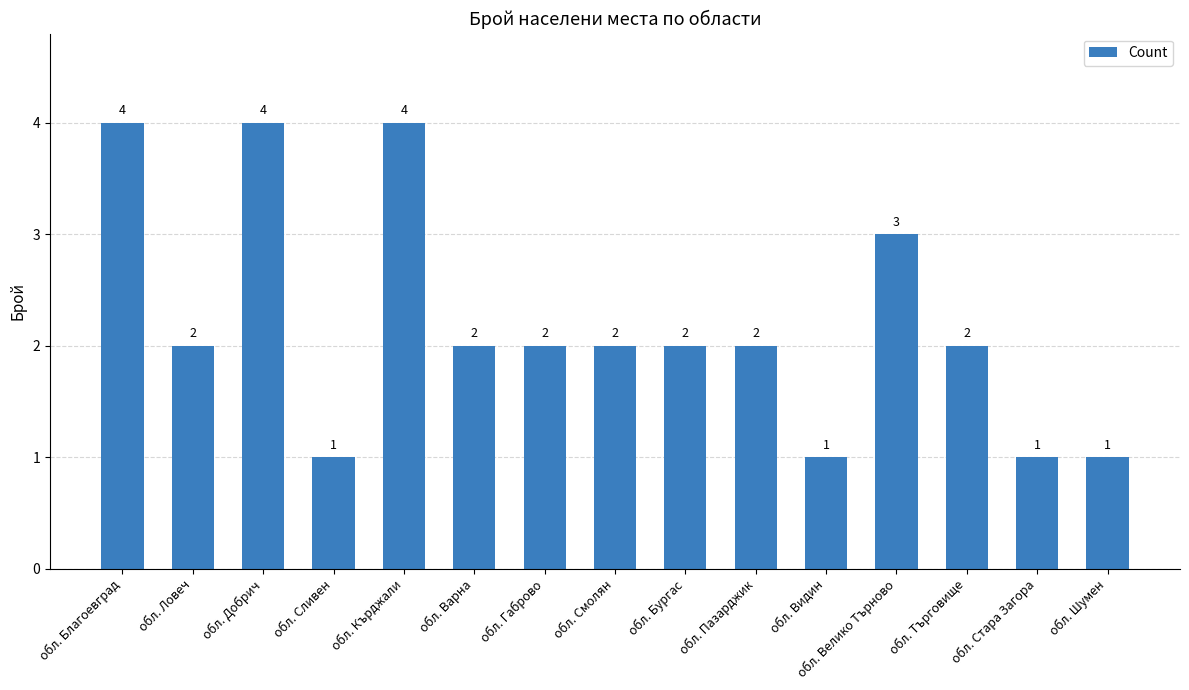

What is the change in value from обл. Сливен to обл. Кърджали?

+3